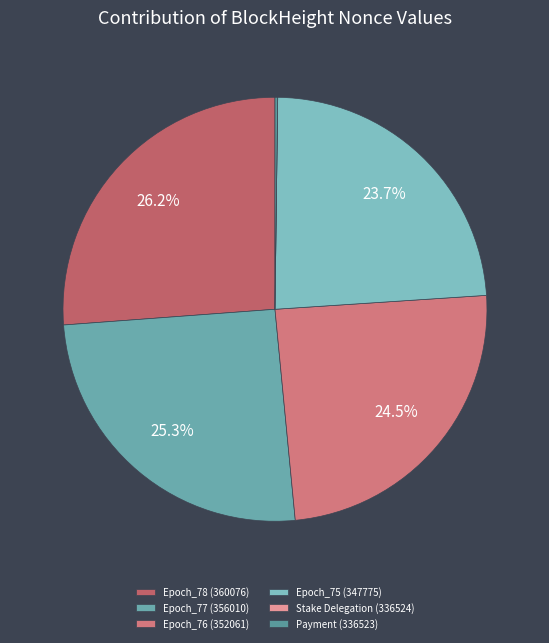

Is the sum of Epoch_76 (352061) and Payment (336523) greater than half?

No